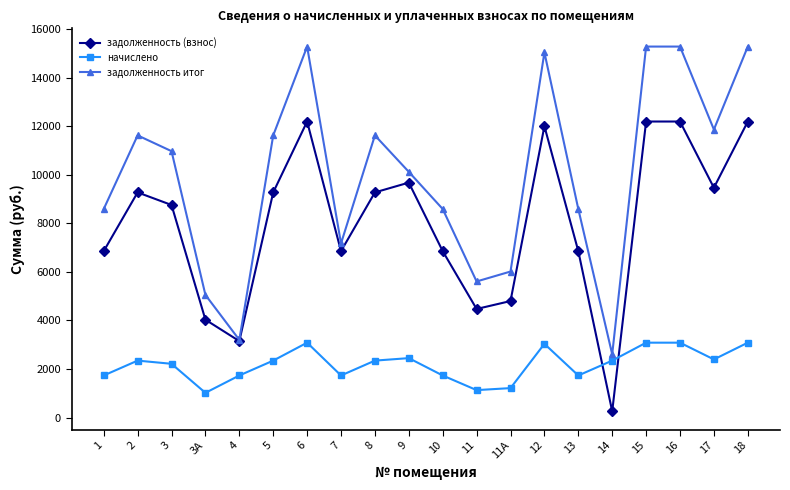

Read the начислено value at 10.

1735.0